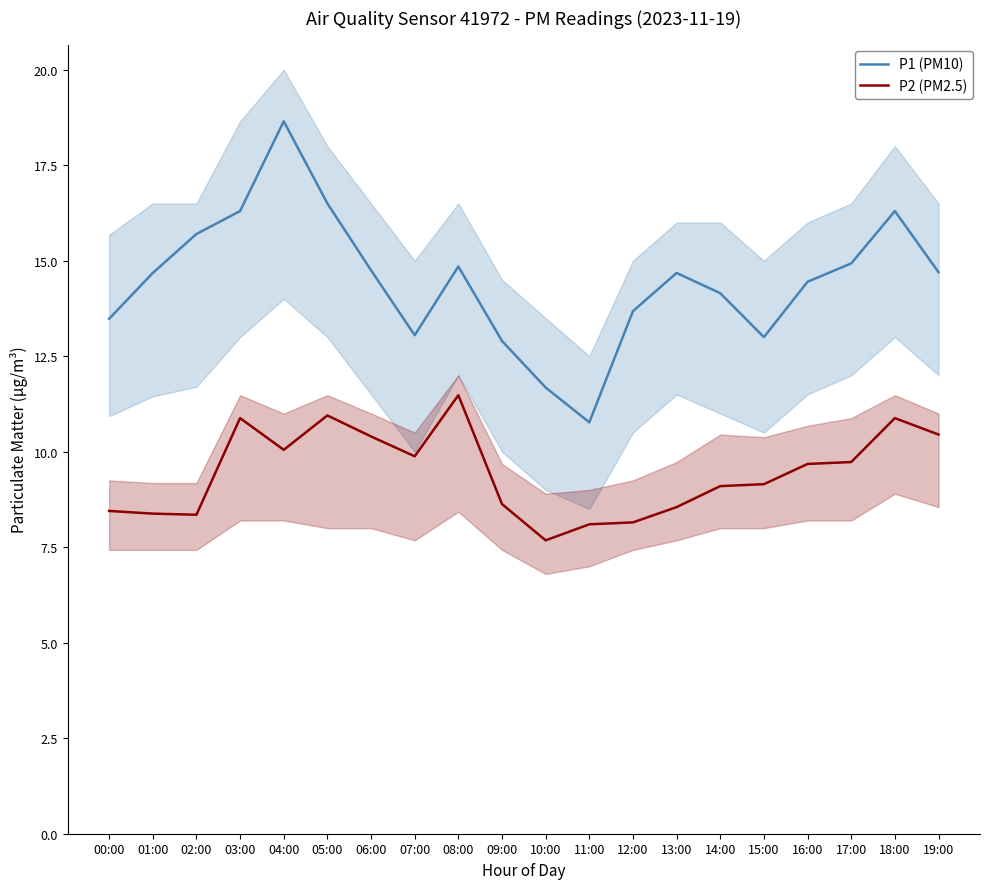

The value of P1 (PM10) at 18:00 is 25.0. True or false?

False